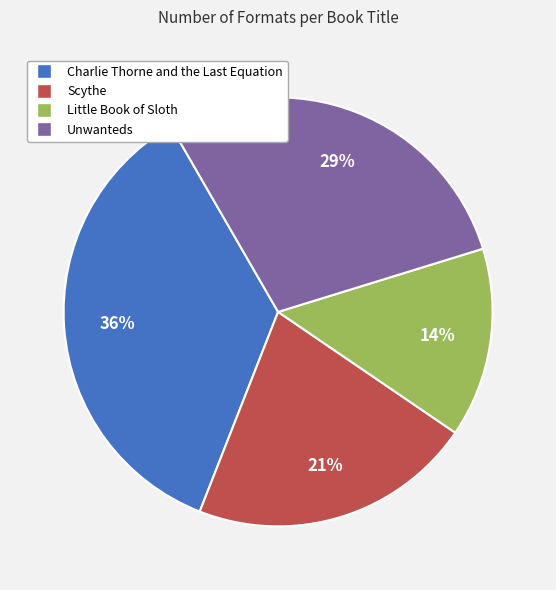

Is it true that Unwanteds is 29% of the pie?

True